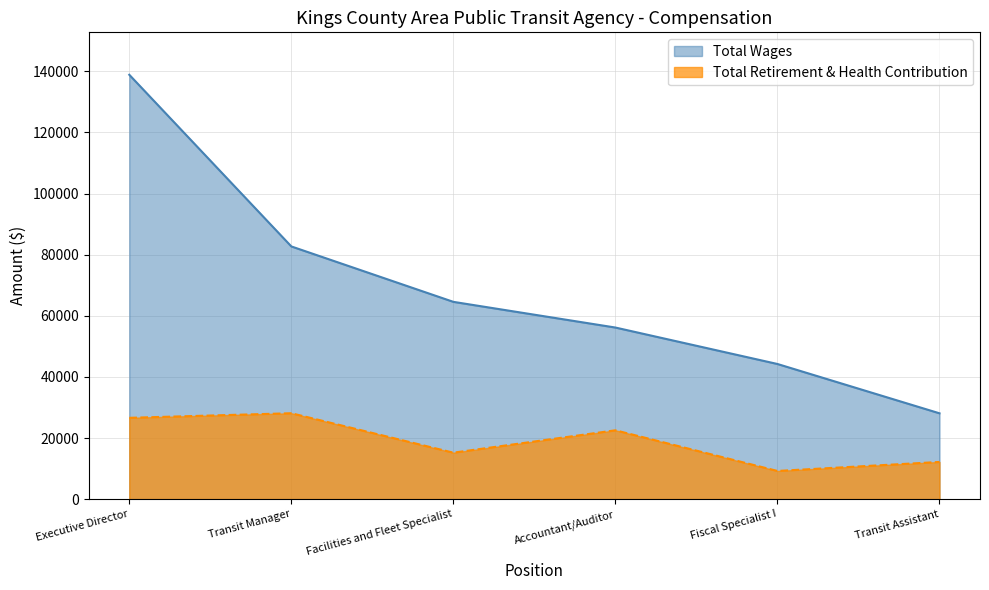

Reading right to left, transcribe all the data shown in this chart.

Total Wages: Transit Assistant=28089	Fiscal Specialist I=44227	Accountant/Auditor=56155	Facilities and Fleet Specialist=64561	Transit Manager=82697	Executive Director=138869
Total Retirement & Health Contribution: Transit Assistant=12172	Fiscal Specialist I=9224	Accountant/Auditor=22528	Facilities and Fleet Specialist=15205	Transit Manager=28115	Executive Director=26609